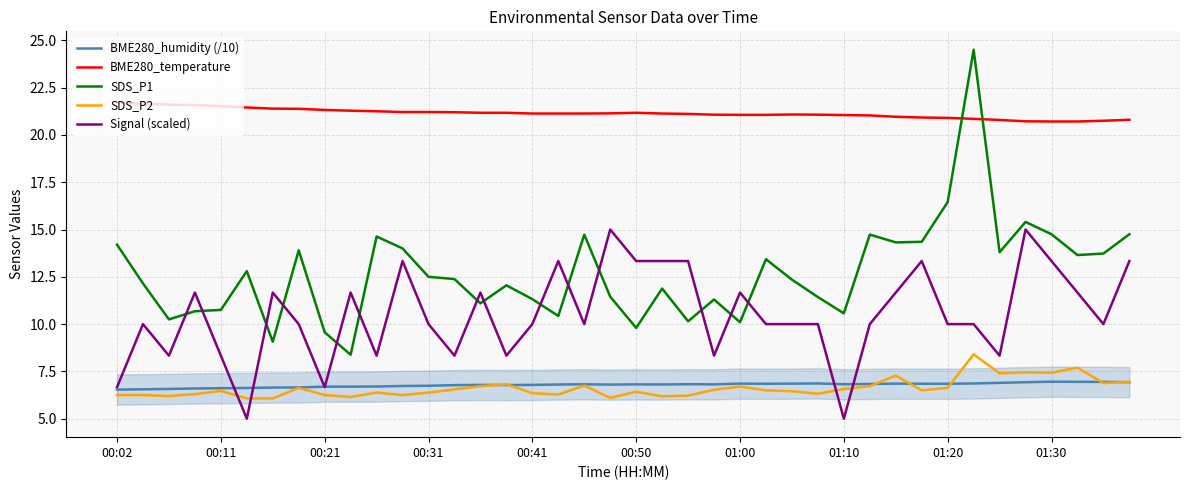

True or false: BME280_humidity (/10) and SDS_P1 cross at least once.

False